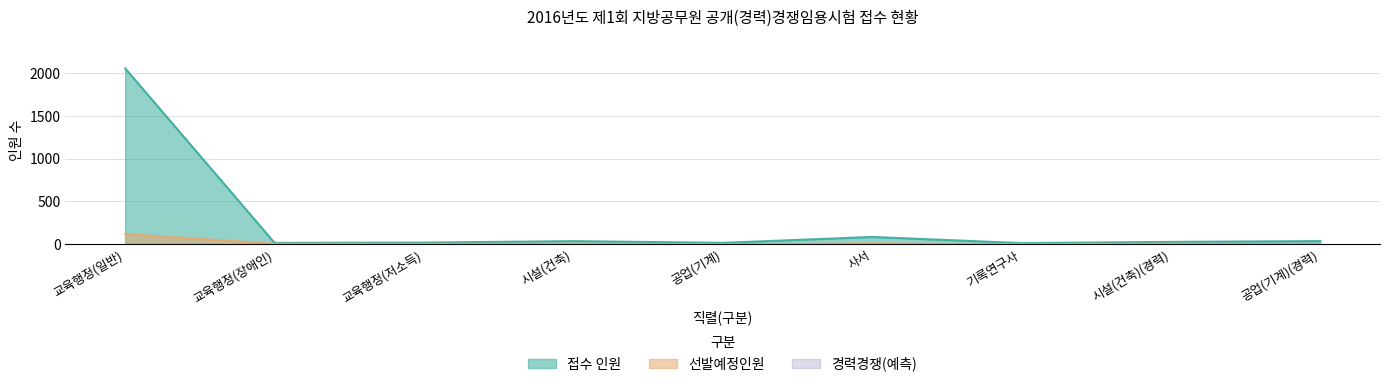

In 선발예정인원, how many points are lower than both neighbors (excluding endpoints)?

3